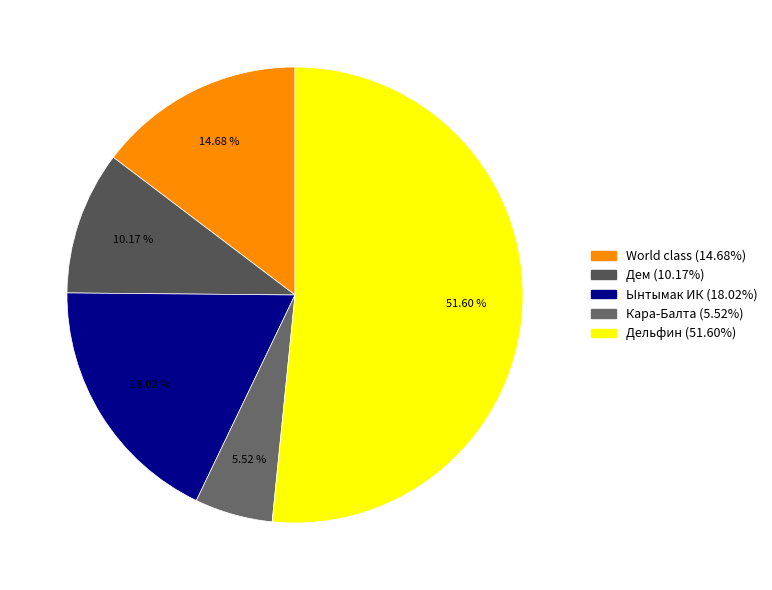

Is there any slice that represents more than half of the pie?

Yes